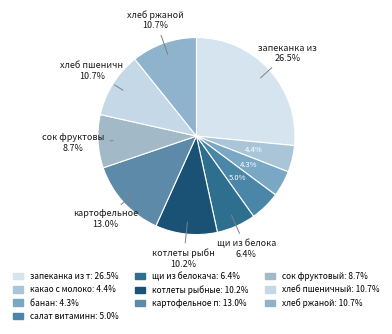

How many segments does this pie chart have?

10